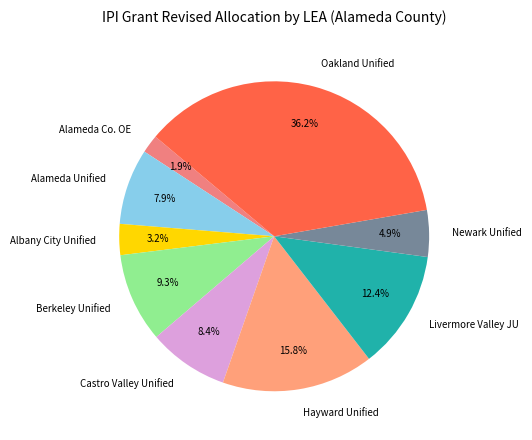

What is the smallest slice in the pie chart?

Alameda Co. OE